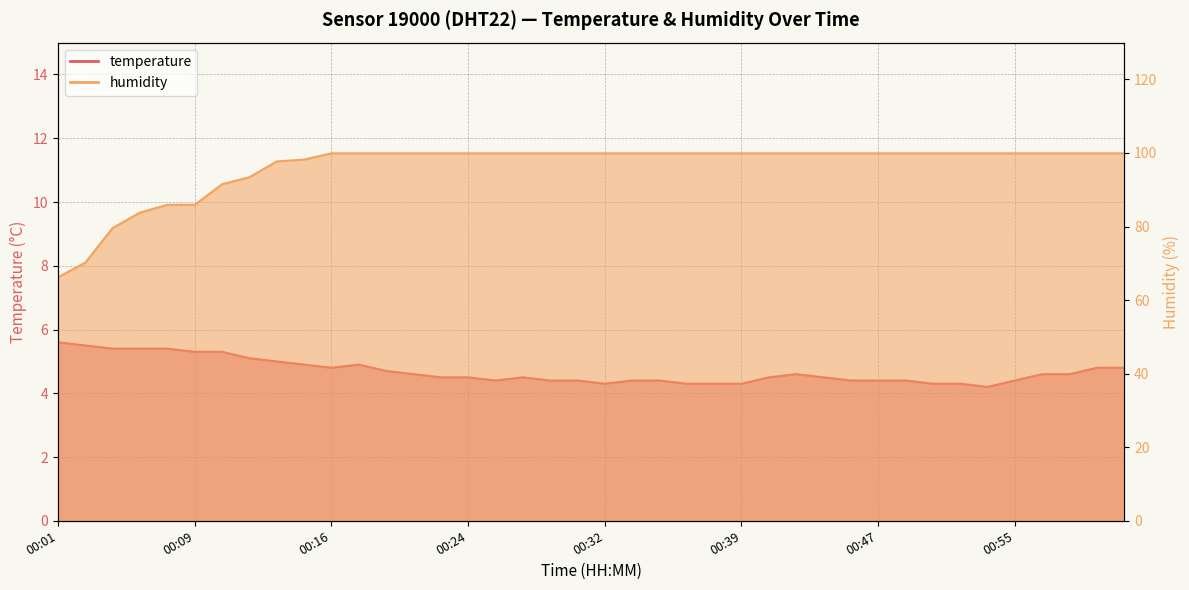

How many lines are shown in the chart?

2